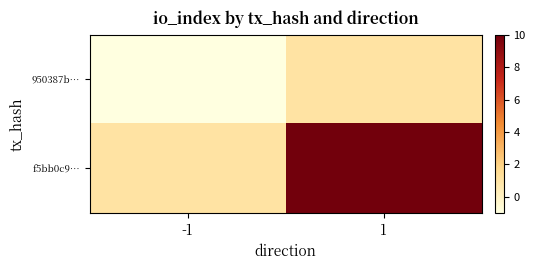

Reading left to right, list all the values displayed in this chart.

950387b…: -1=-1	1=1
f5bb0c9…: -1=1	1=10